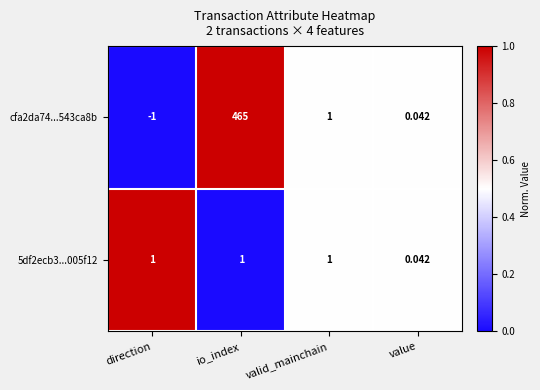

At which category does the chart reach its minimum across all series?

direction